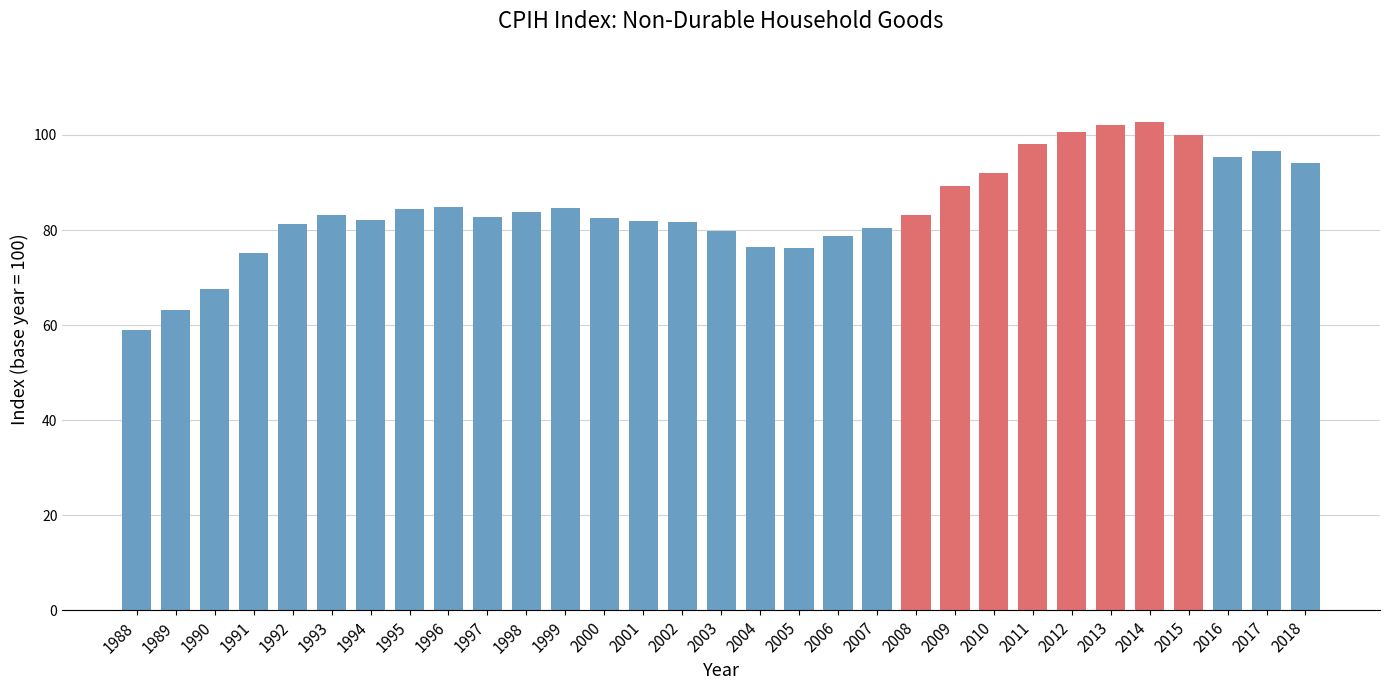

What is the difference between the values at 2004 and 2002?

5.2